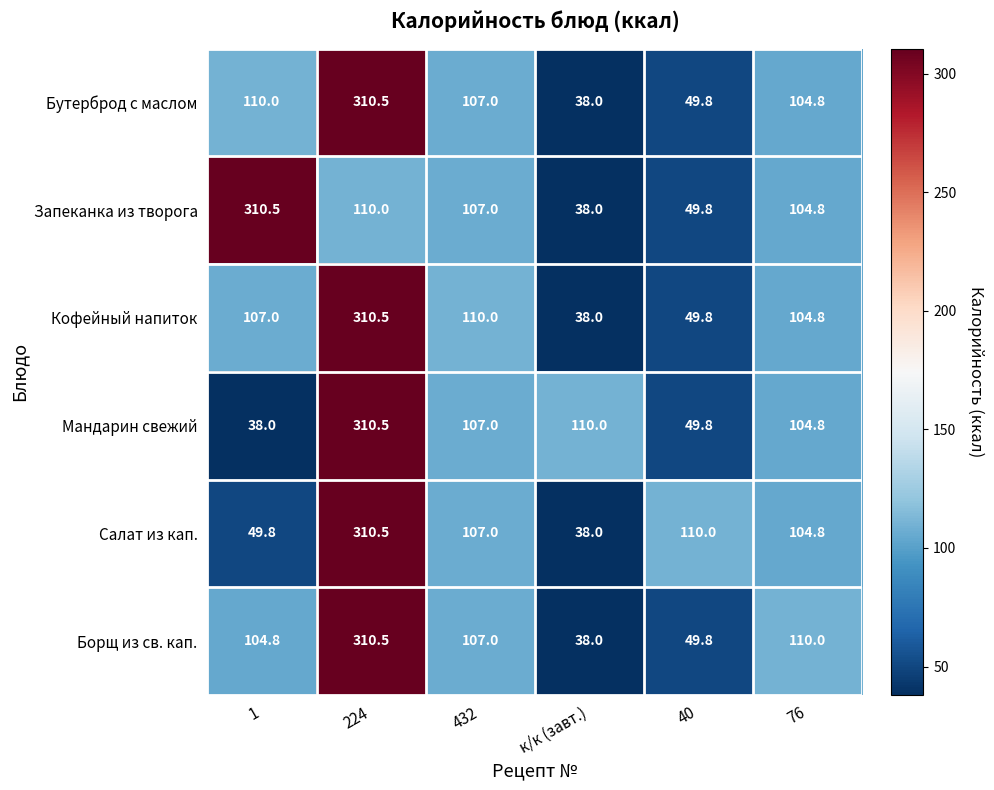

At how many categories does at least one series exceed 244?

2